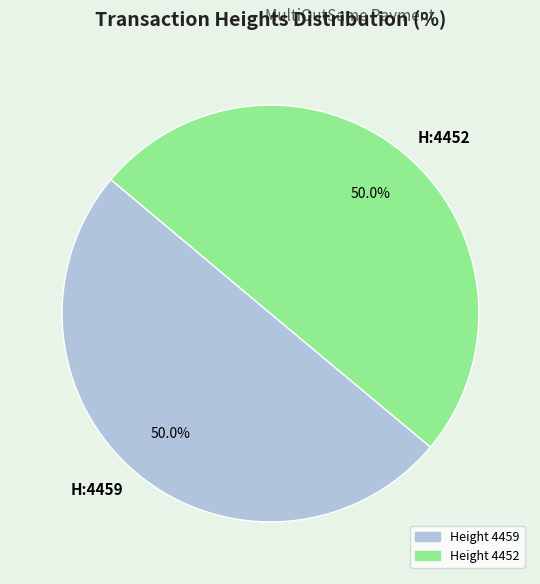

How much of the chart is everything except H:4452?

50.0%